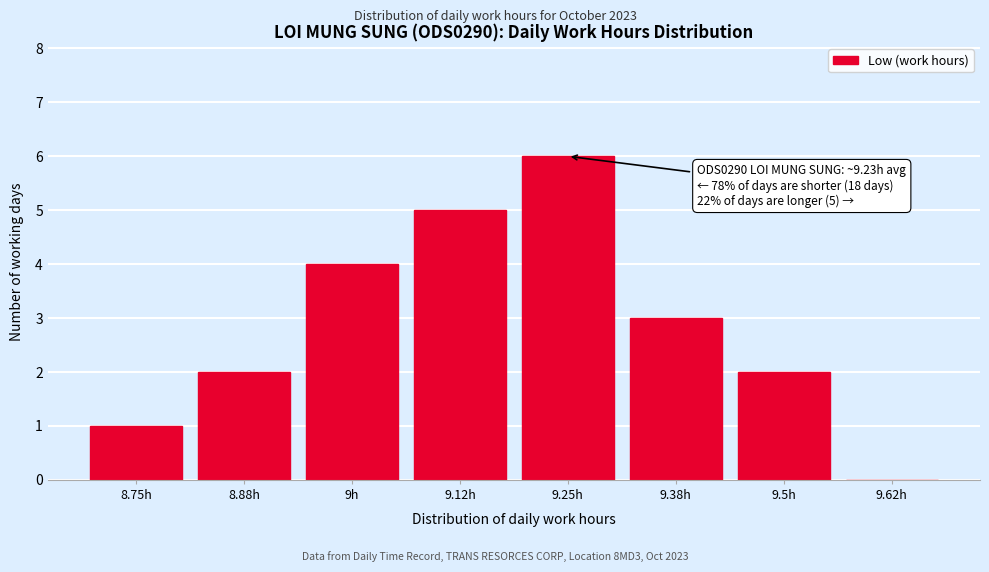

Reading left to right, extract all data points from this chart.

8.75h=1	8.88h=2	9h=4	9.12h=5	9.25h=6	9.38h=3	9.5h=2	9.62h=0